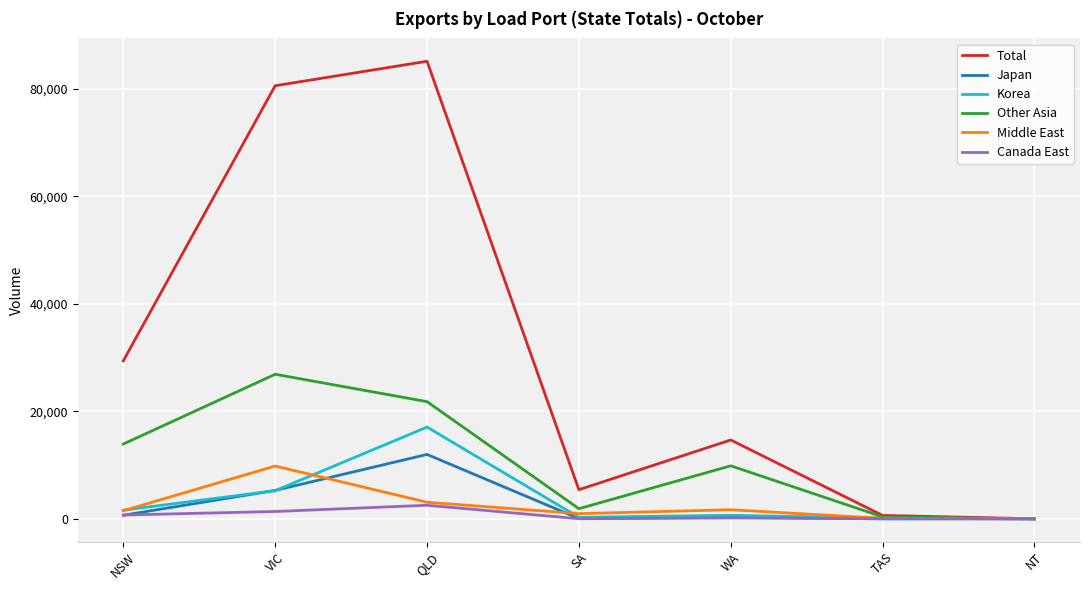

The Middle East series shows -4443 at NT. True or false?

False